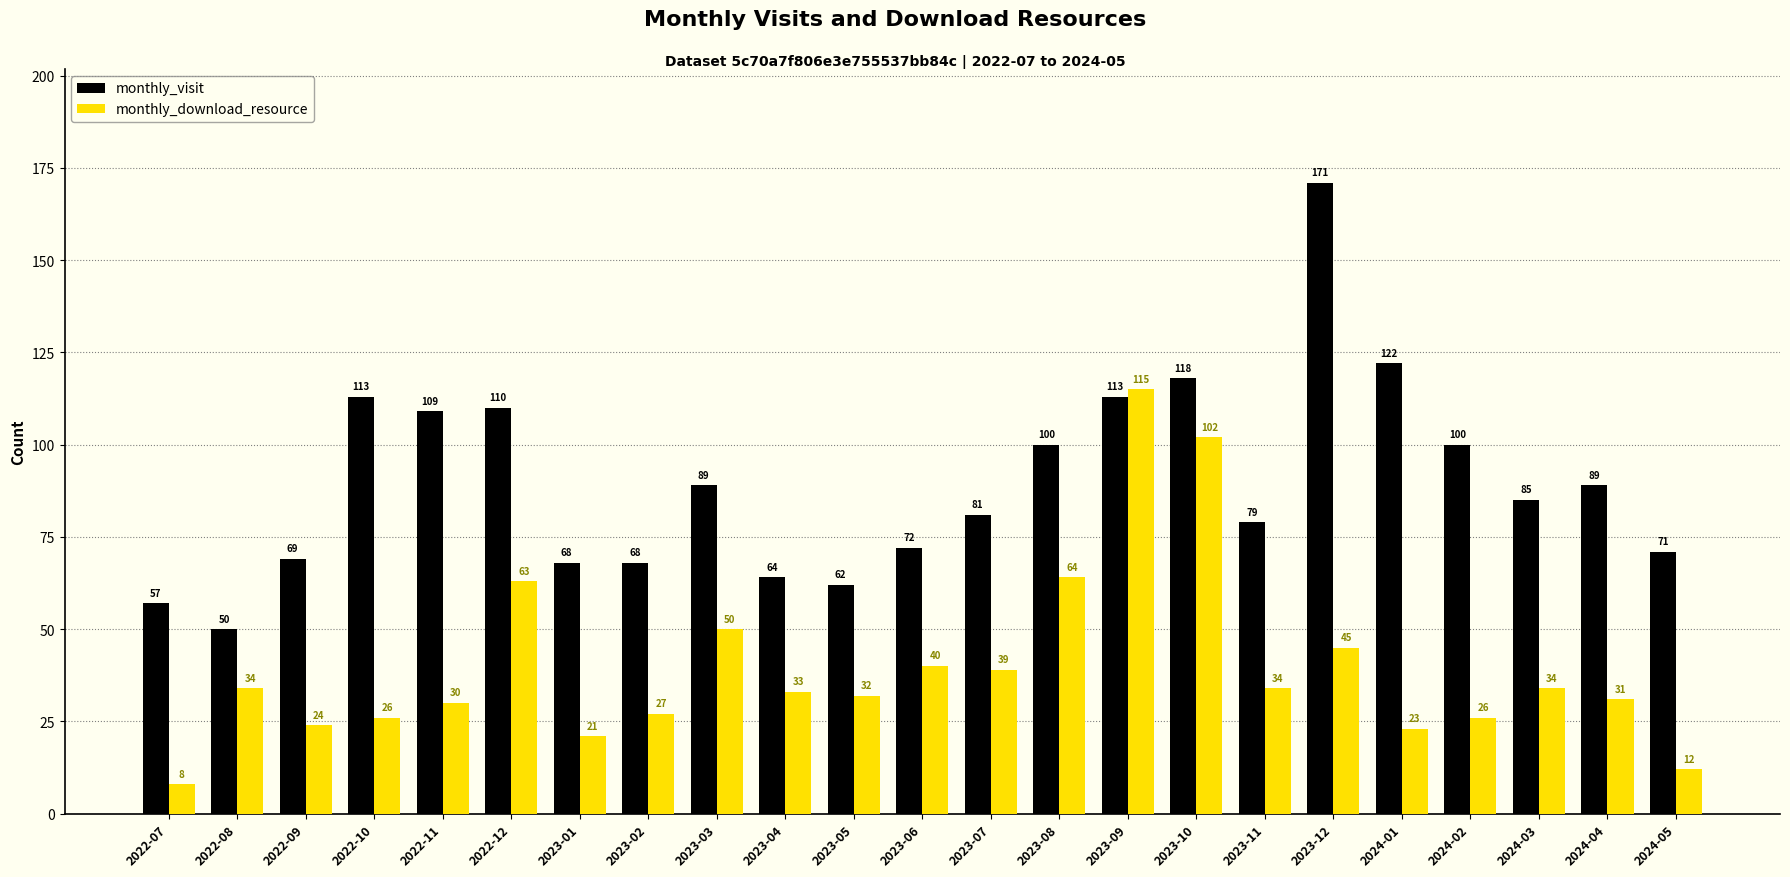

What is the spread (max minus min) of values at 2023-09?

2